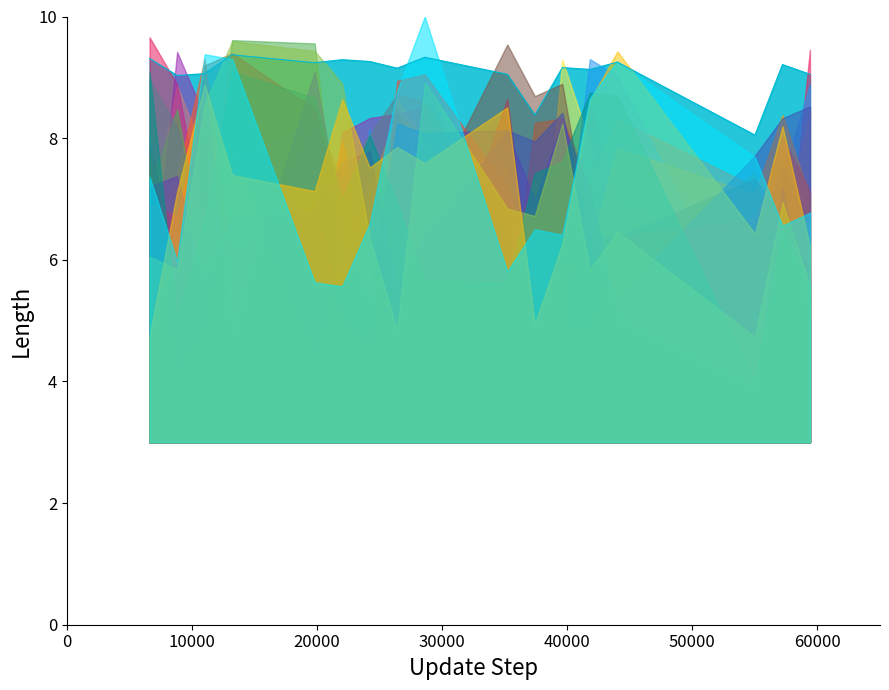

What is the difference between the maximum and second lowest values?

1.0